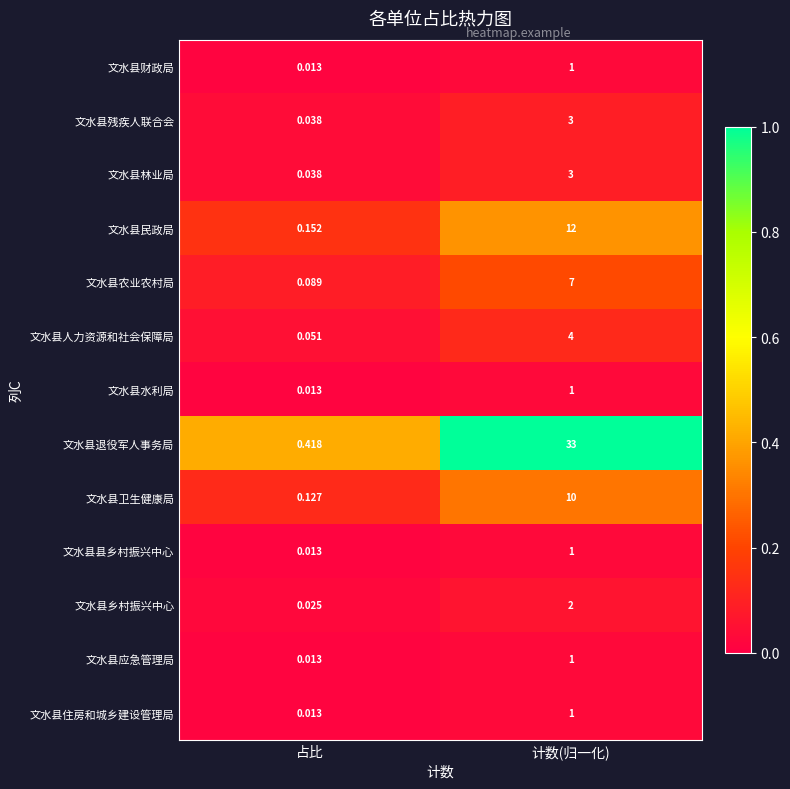

What is the greatest value displayed?

33.0